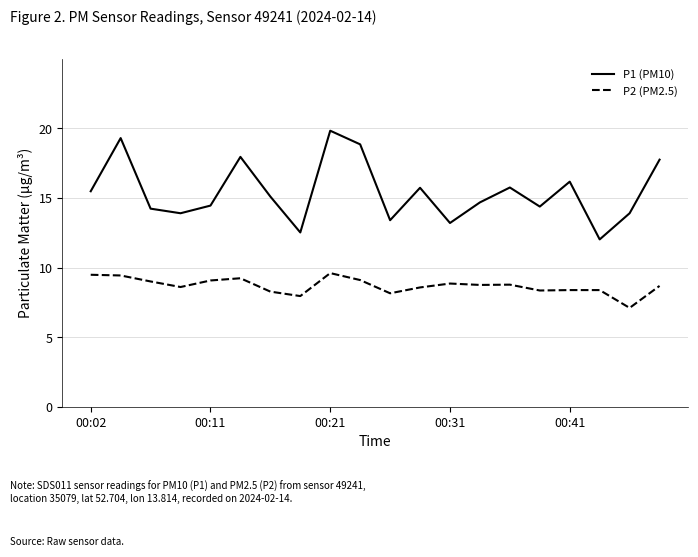

Count the number of categories in the chart.

20